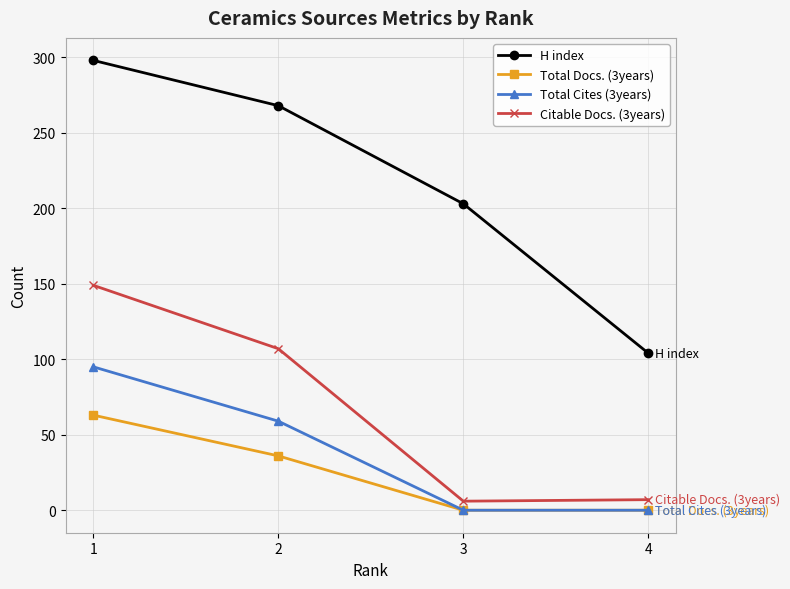

What is the highest value of the Total Docs. (3years) series?

63